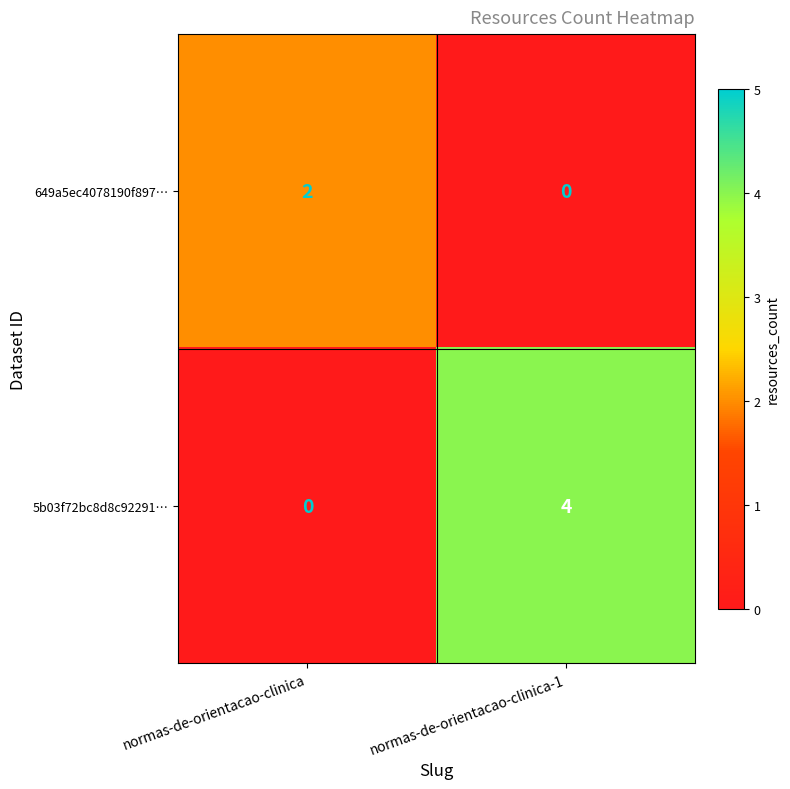

Count the number of data series in this chart.

2